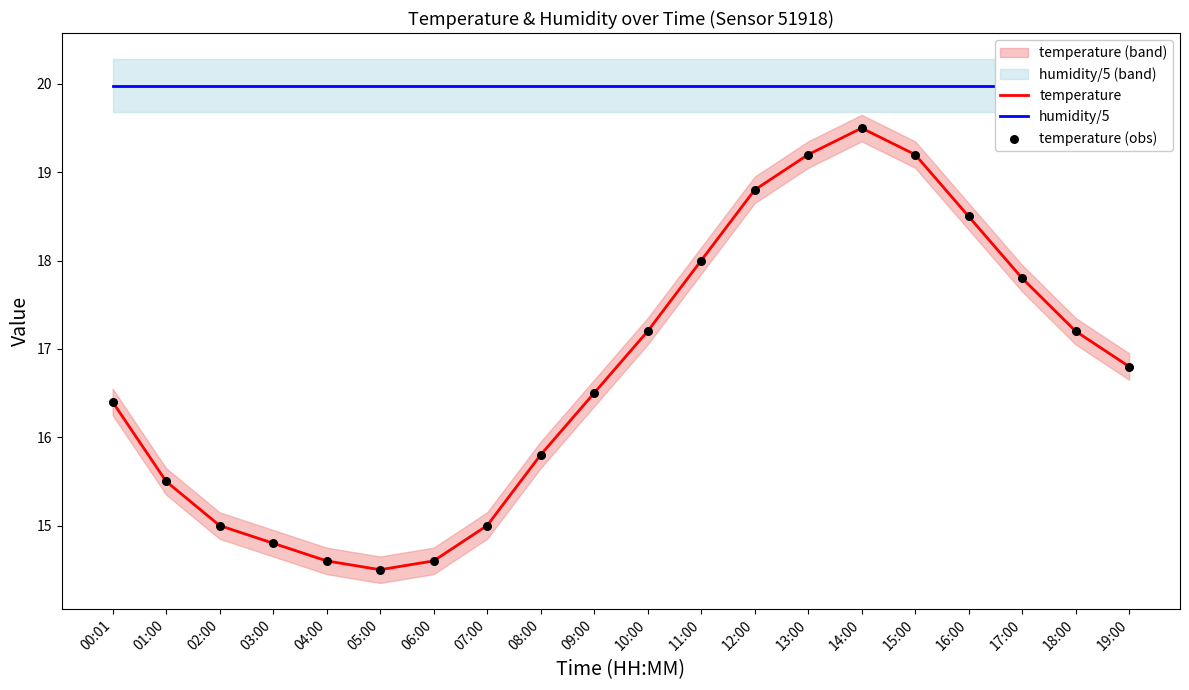

Is the value of temperature (obs) at 10:00 greater than the value of temperature at 19:00?

Yes